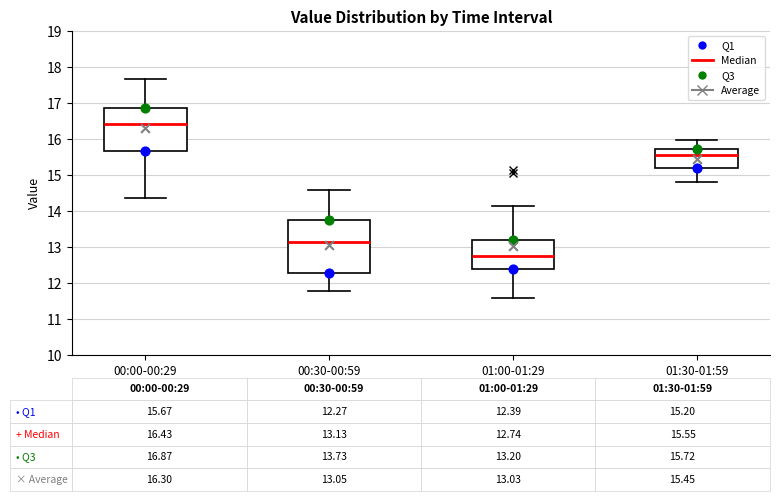

Which box is the tallest, from its lower edge to its upper edge?

00:30-00:59